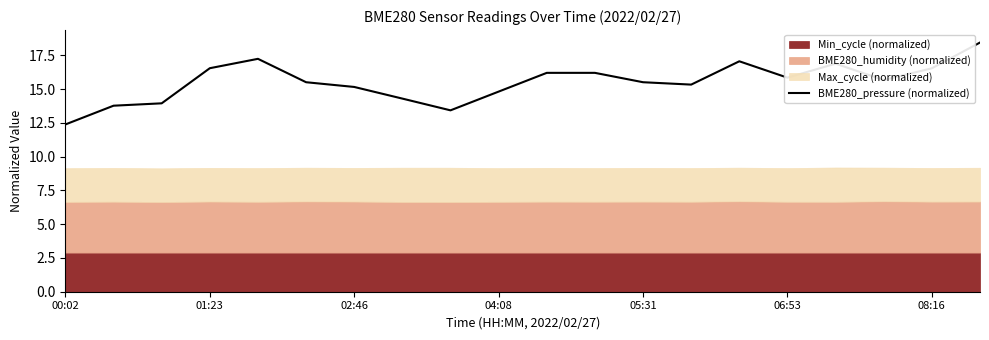

How many lines are shown in the chart?

1